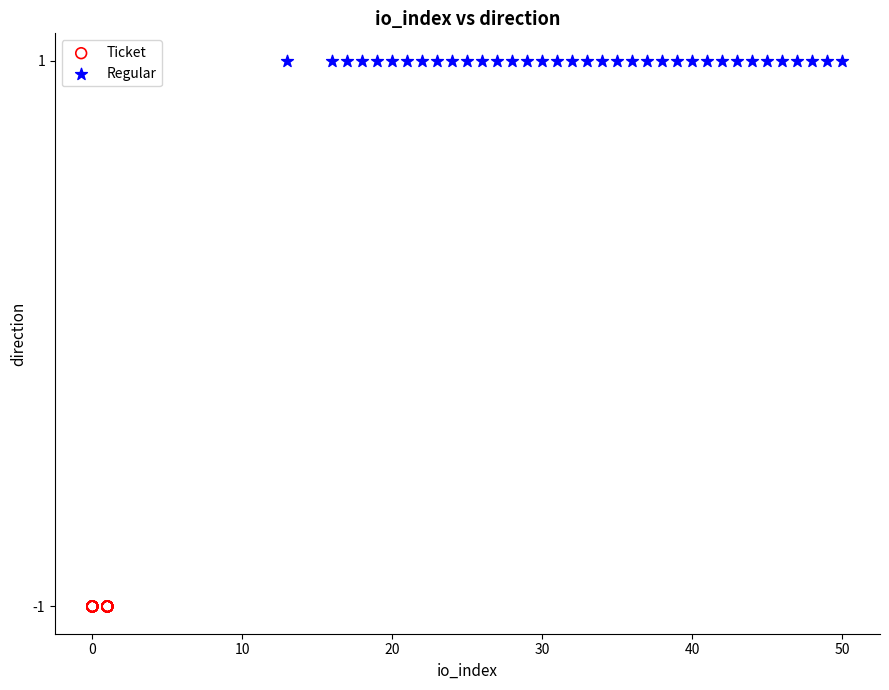

Which series reaches the maximum Y coordinate?

Regular